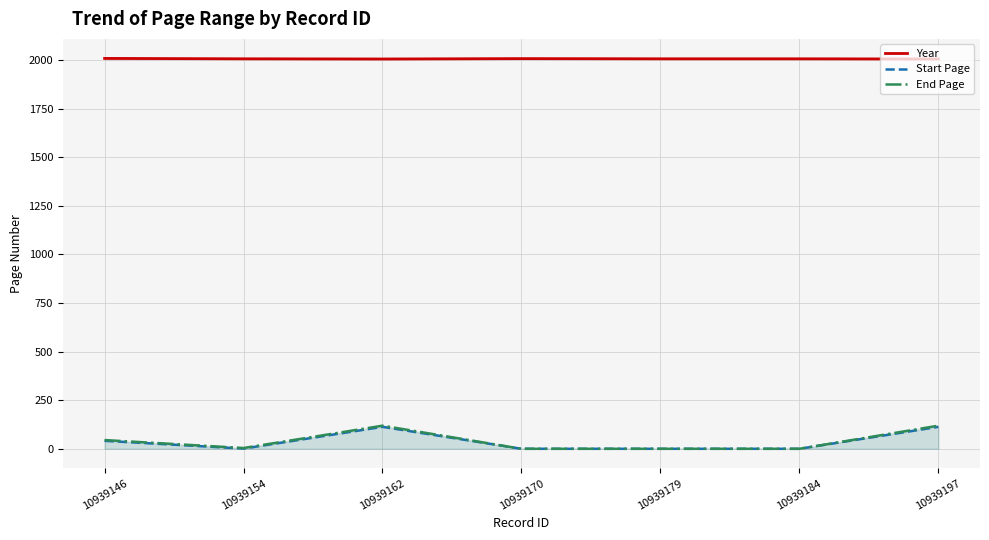

Is it true that End Page equals 119 at 10939162?

True